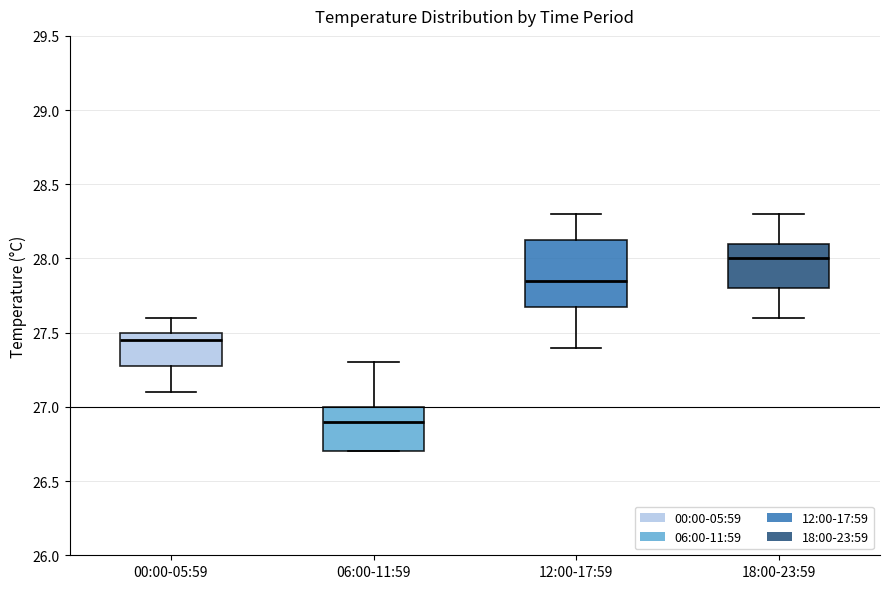

Reading left to right, read every box against the y-axis: the position of its median line, the range the box covers, and the ends of its whiskers. The values are not printed on the chart, so give them approximately, as read against the axis.

00:00-05:59: median 27.45, box 27.30 to 27.50, whiskers 27.10 to 27.60
06:00-11:59: median 26.90, box 26.70 to 27.00, whiskers 26.70 to 27.30
12:00-17:59: median 27.85, box 27.70 to 28.15, whiskers 27.40 to 28.30
18:00-23:59: median 28.00, box 27.80 to 28.10, whiskers 27.60 to 28.30